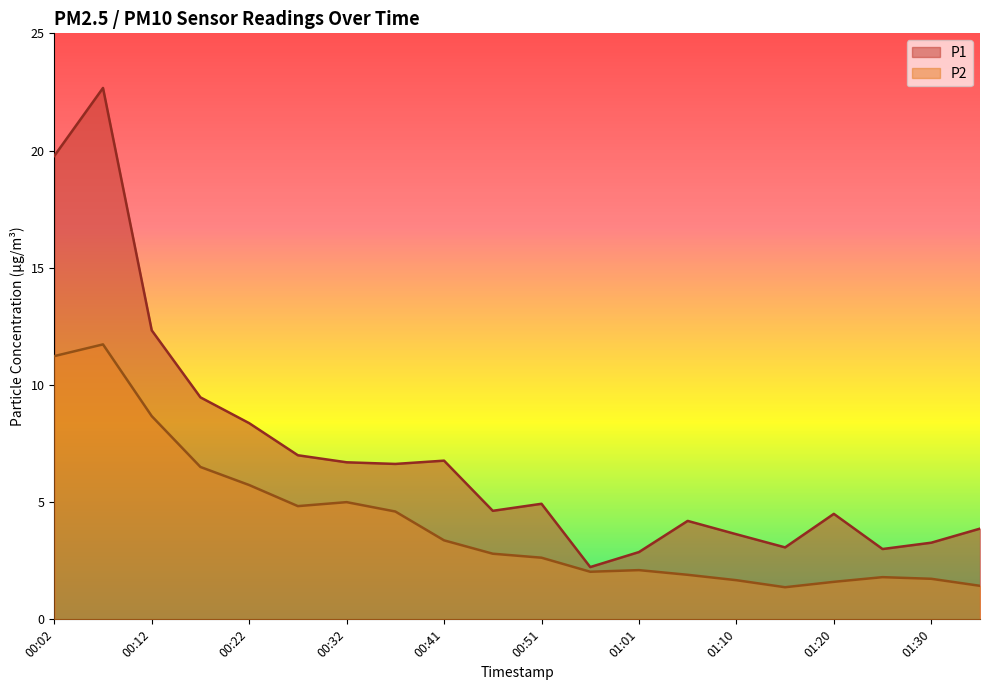

Which series has the largest total across all categories?

P1